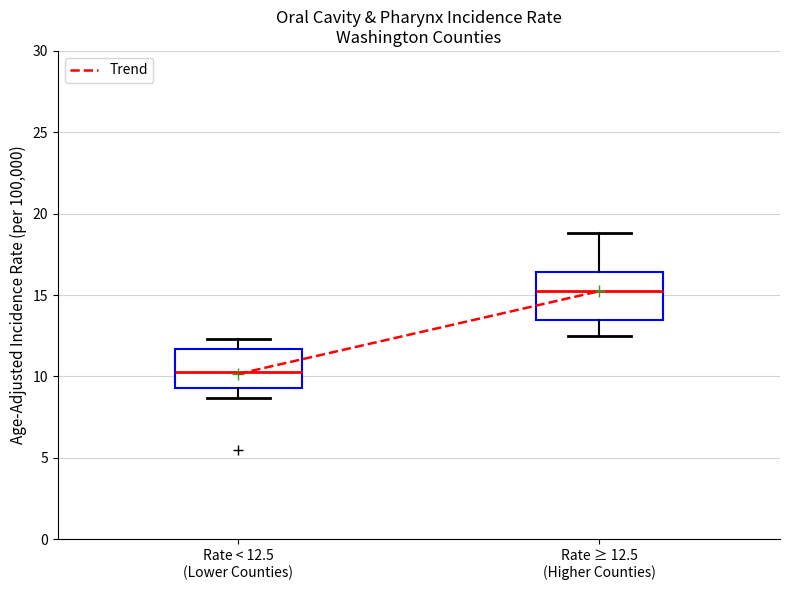

Reading left to right, transcribe this box plot: for each box, give where its median line is, the range the box spans, and where its two whiskers end, as read against the y-axis. The values are not printed on the chart, so give them approximately, as read against the axis.

Rate < 12.5 (Lower Counties): median 10.5, box 9.5 to 11.5, whiskers 8.5 to 12.5
Rate ≥ 12.5 (Higher Counties): median 15.5, box 13.5 to 16.5, whiskers 12.5 to 19.0